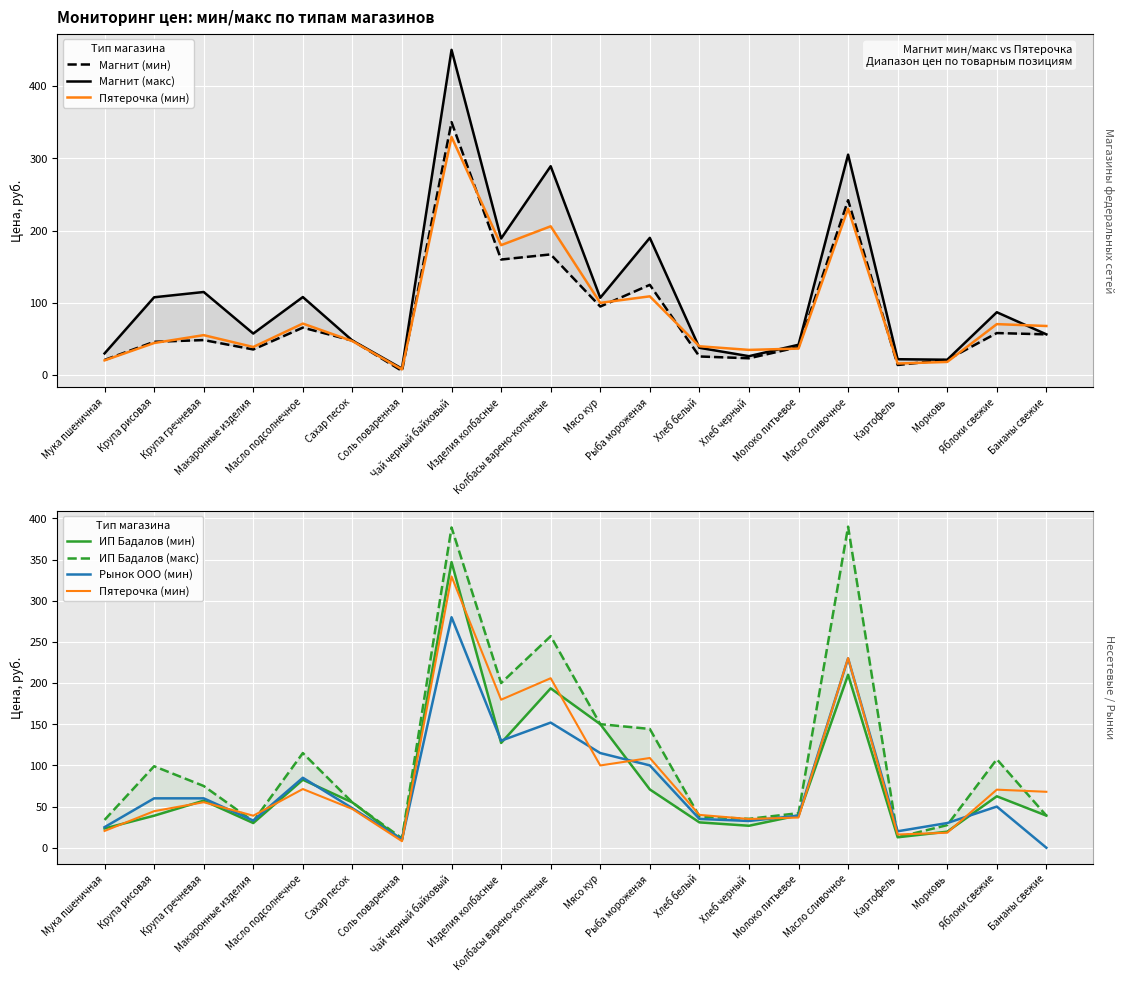

What position from the right is Масло подсолнечное?

16